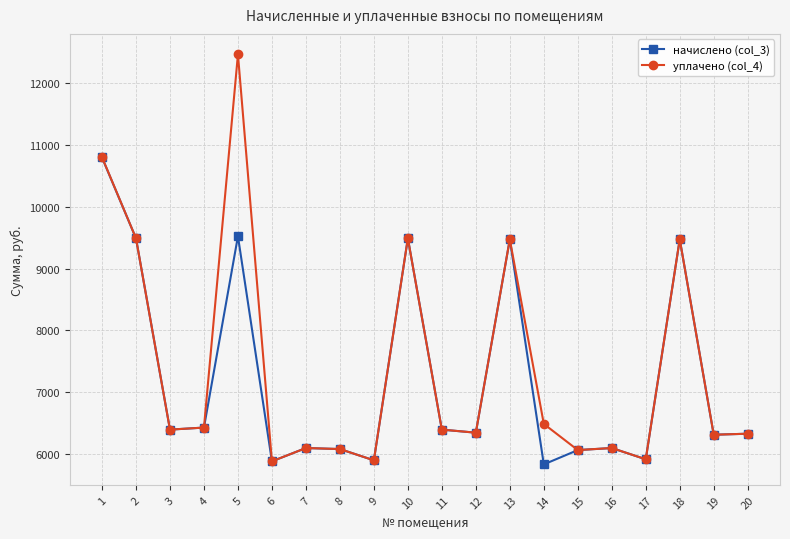

Which series changed the most between 5 and 17?

уплачено (col_4)